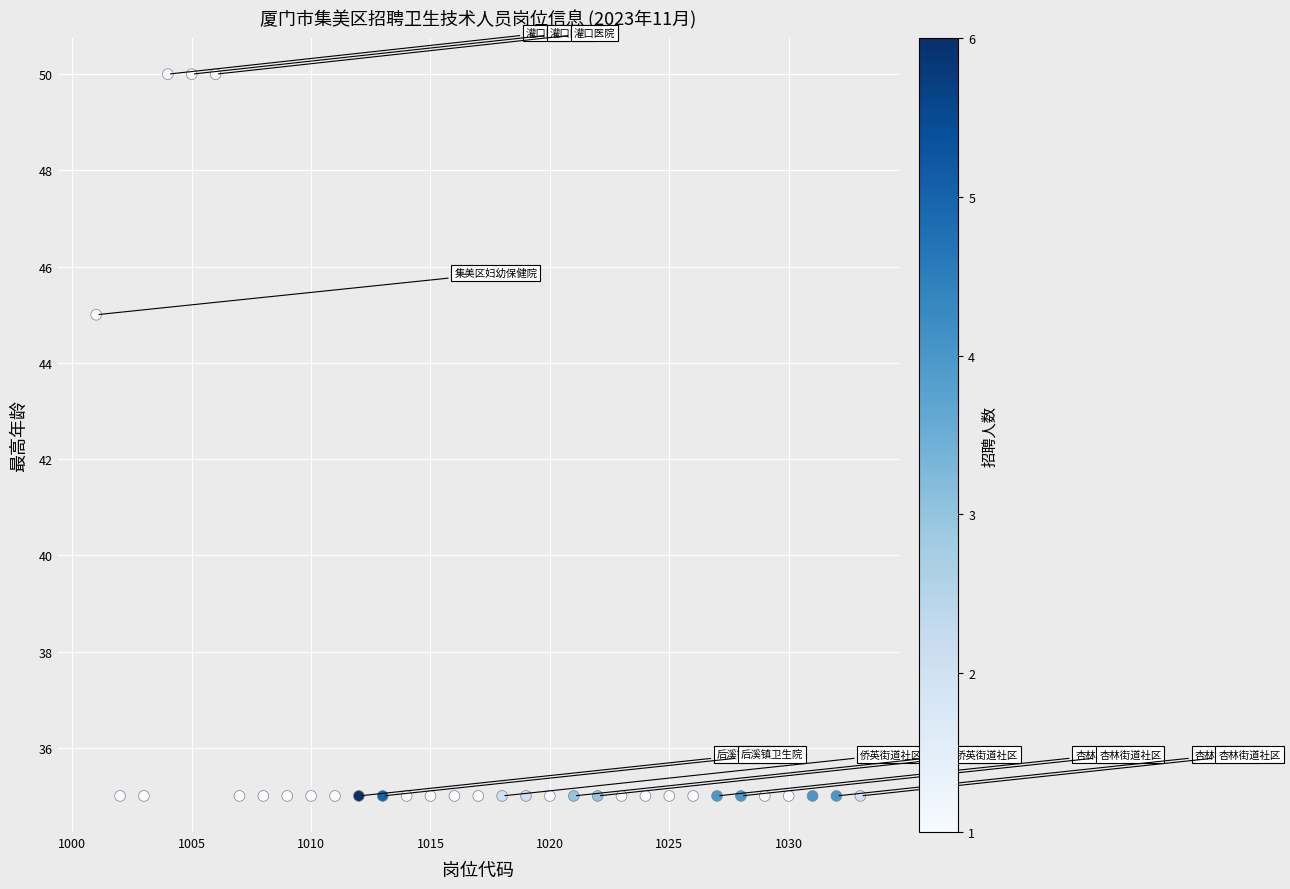

What is the range of Y values (max minus min)?

15